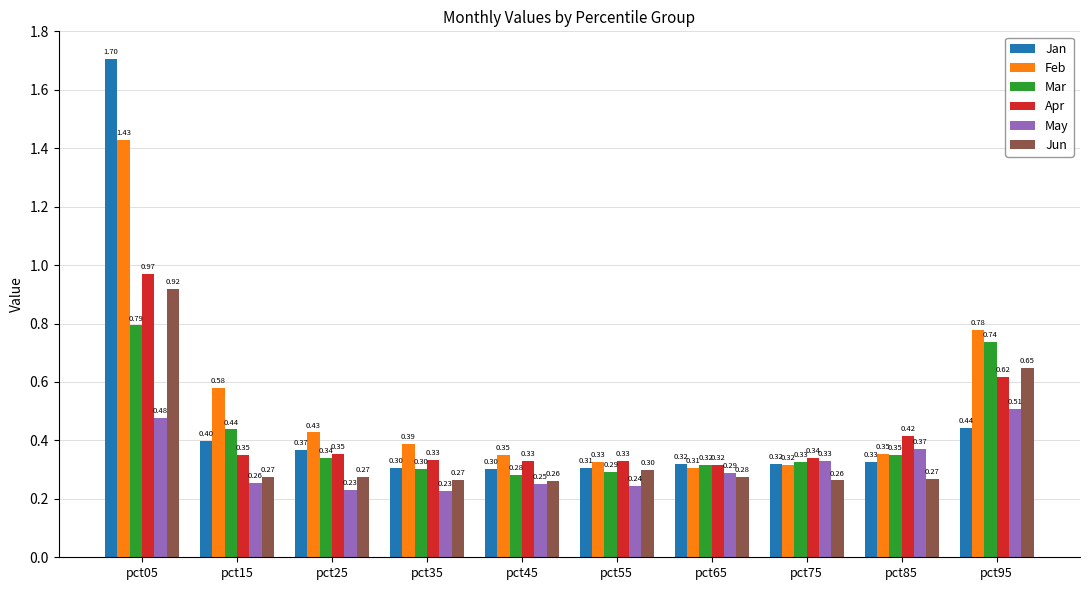

Rank the series by their maximum value, from highest to lowest.

Jan, Feb, Apr, Jun, Mar, May